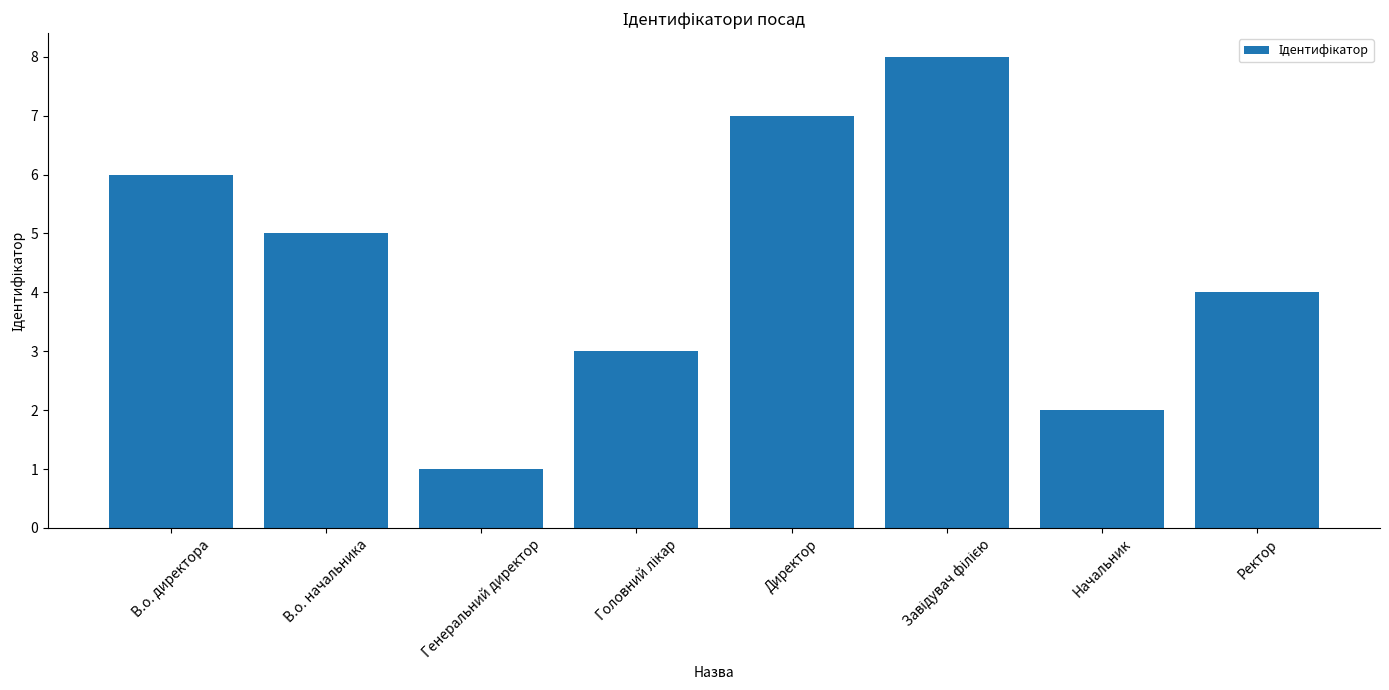

What is the value of the 3rd bar from the left?

1